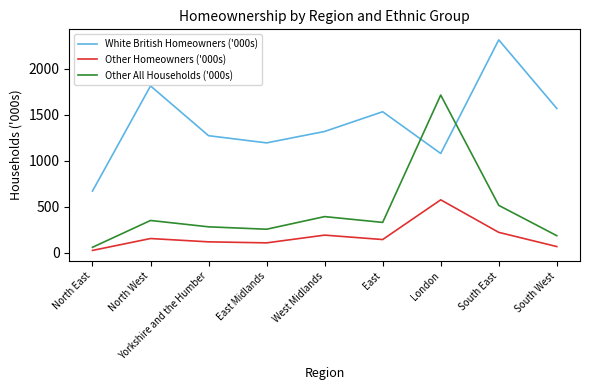

What is the difference between the highest and lowest values at London?

1137